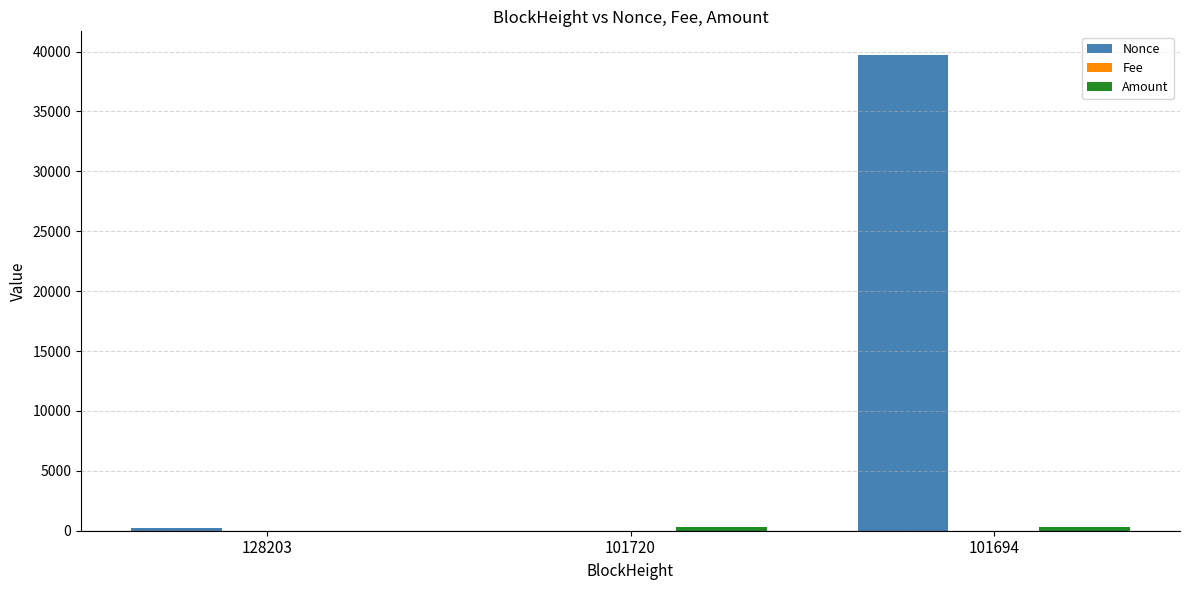

Are the bars horizontal?

No